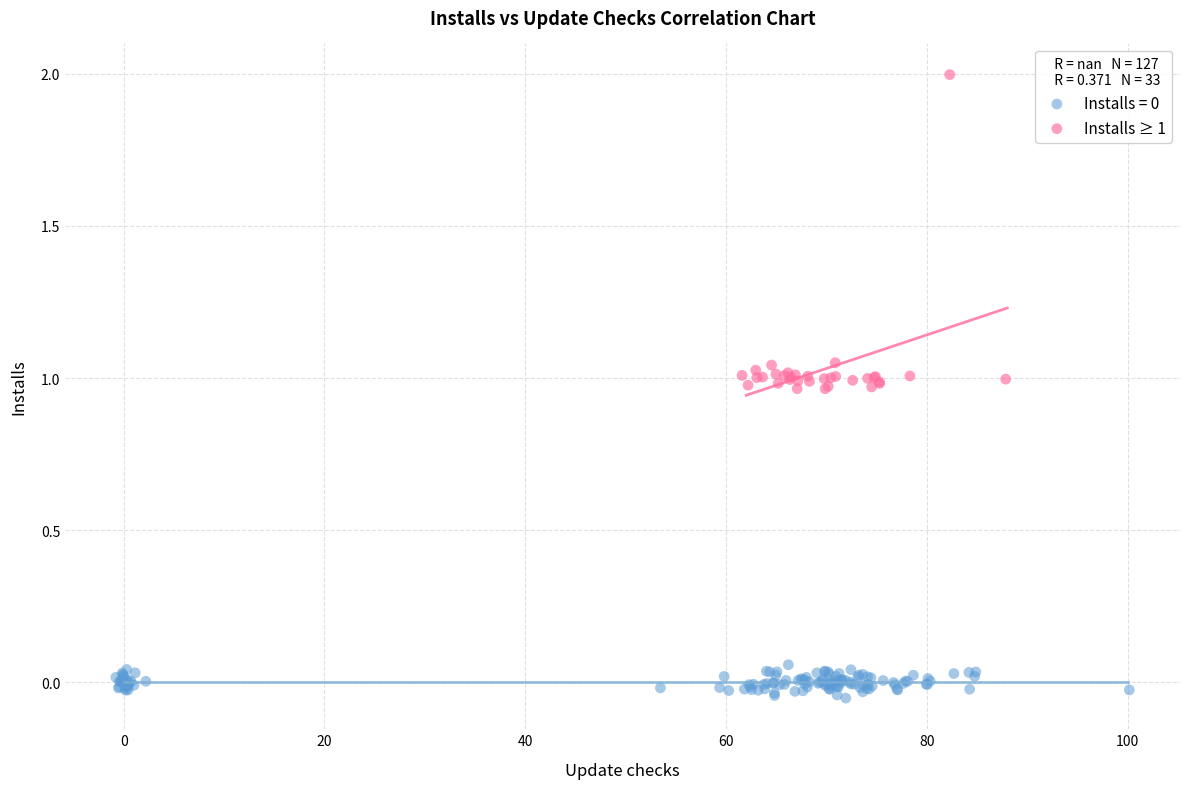

Which series contains the highest Y value?

Installs ≥ 1